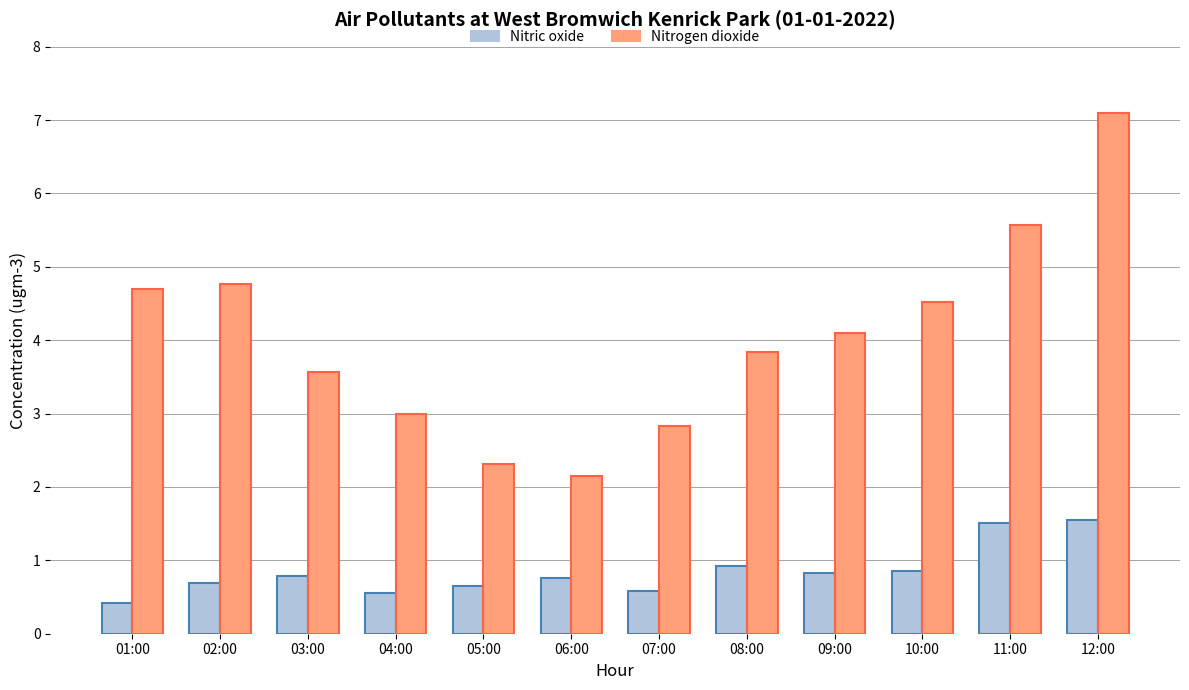

At which category is the sum across all series the highest?

12:00